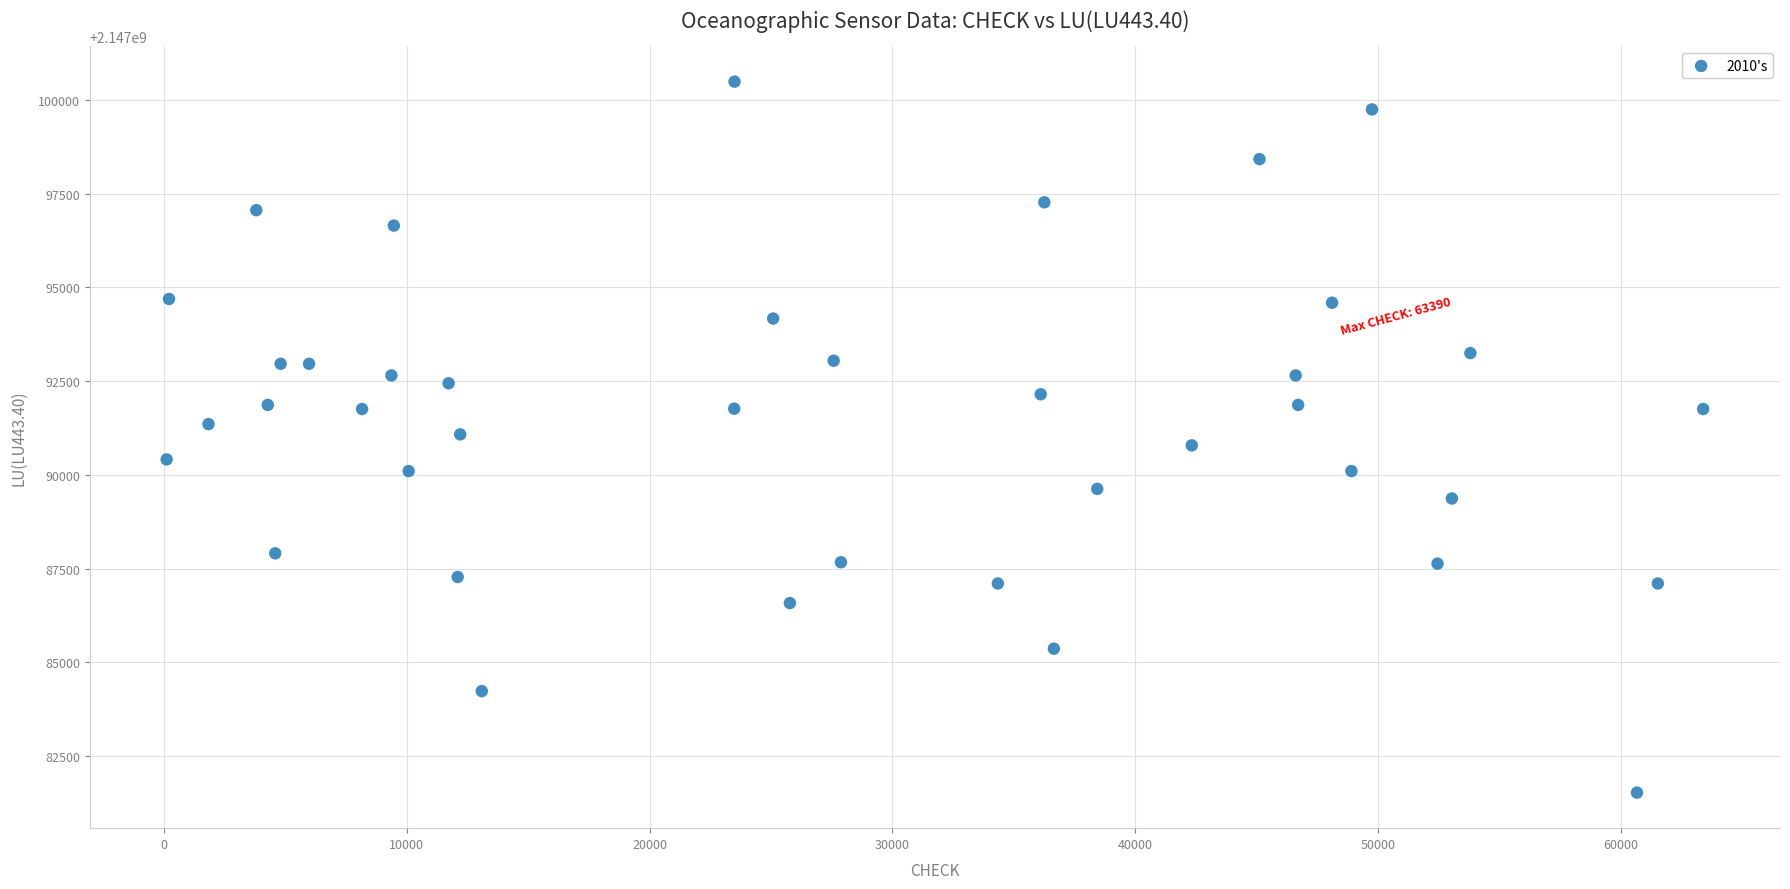

What is the range of Y values (max minus min)?

18963